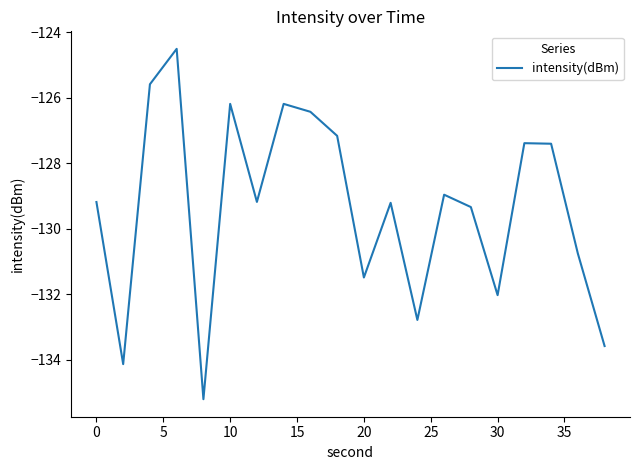

What is the maximum value shown in the chart?

-124.5